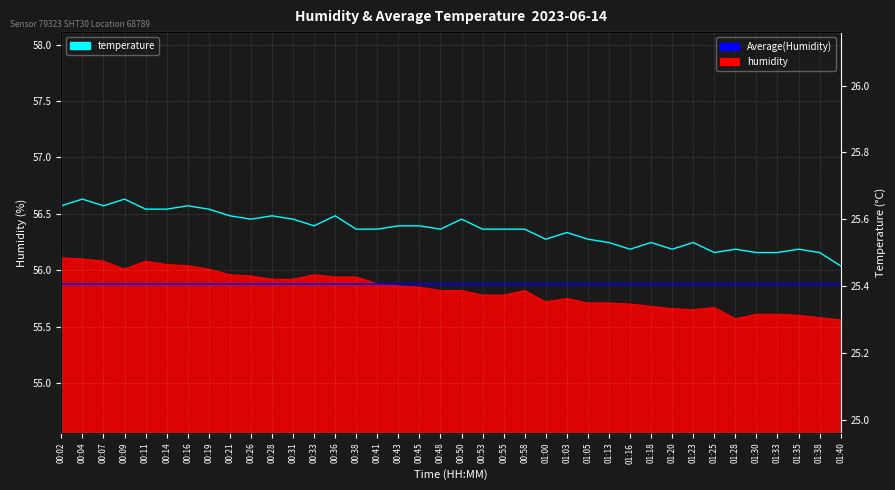

True or false: temperature has a value of 37.6 at 00:11.

False